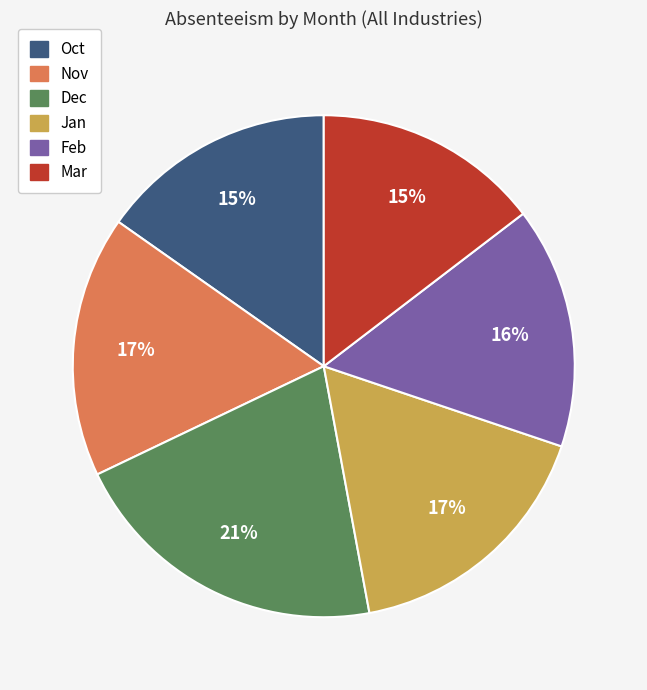

What percentage is the Mar slice, to the nearest percent?

15%